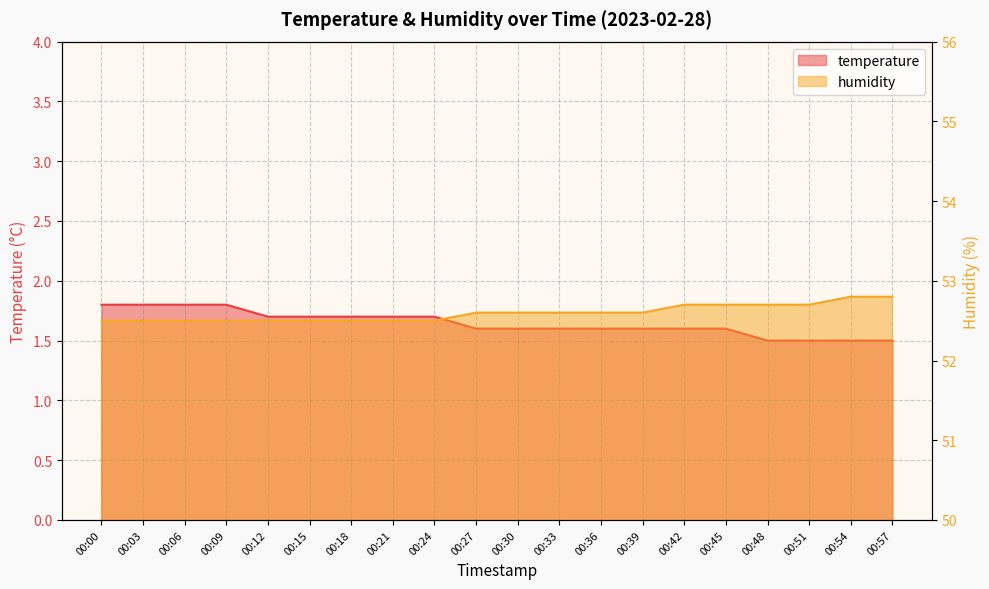

What is the difference between the temperature values at 00:45 and 00:15?

0.1